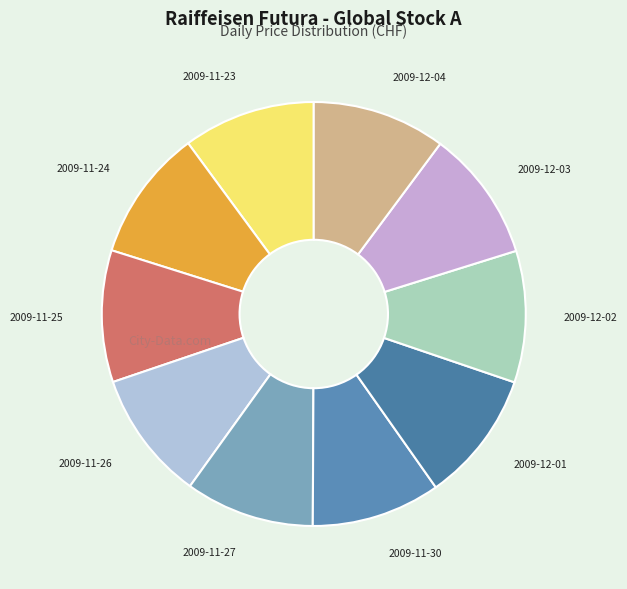

Is the sum of 2009-12-03 and 2009-11-27 greater than half?

No